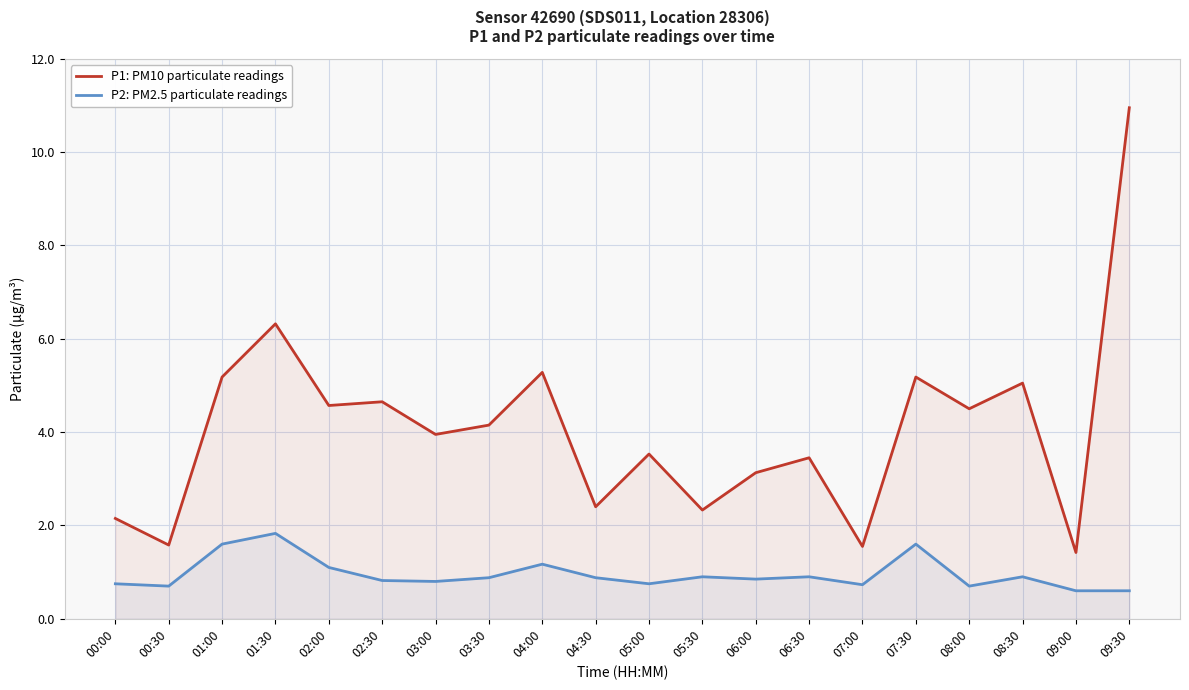

Is the value of P1 at 03:00 greater than the value of P2 at 02:00?

Yes